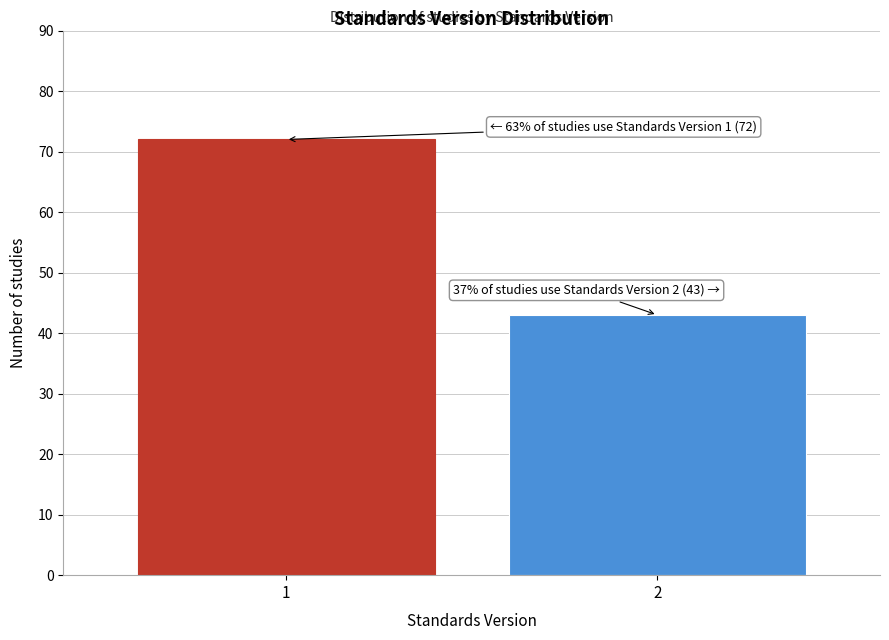

Reading left to right, transcribe all the data shown in this chart.

72	43